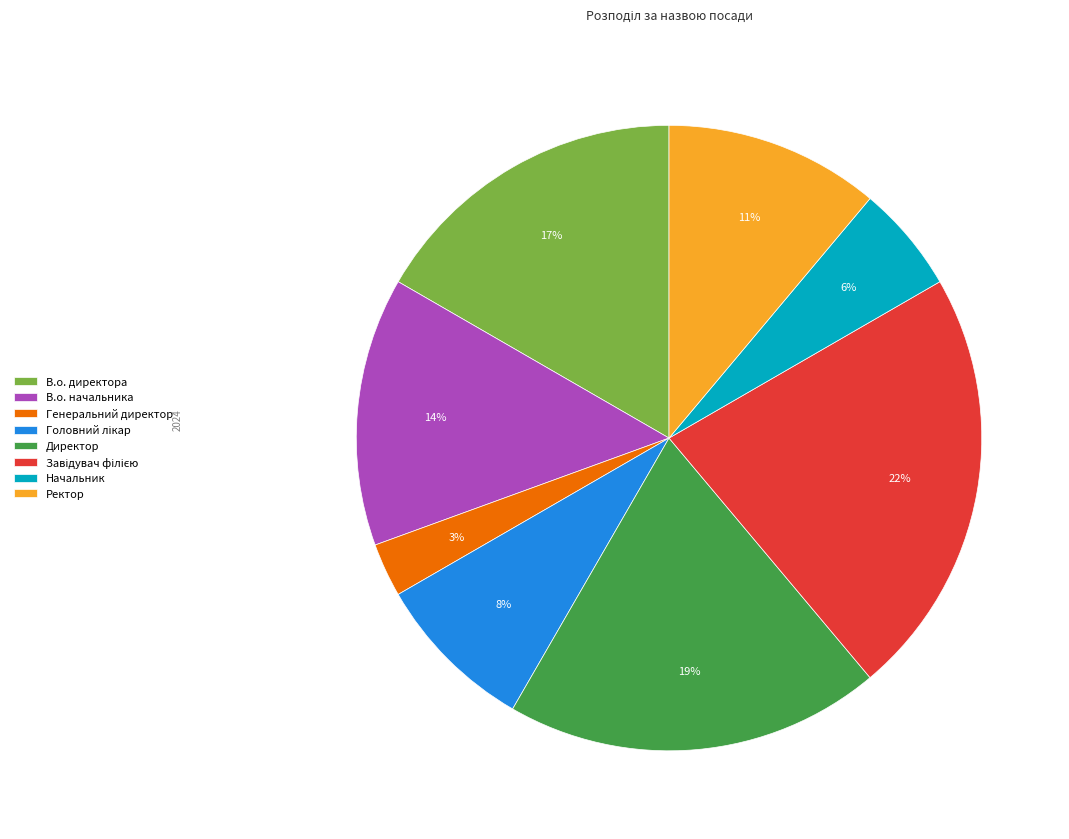

Count the number of slices in the pie.

8